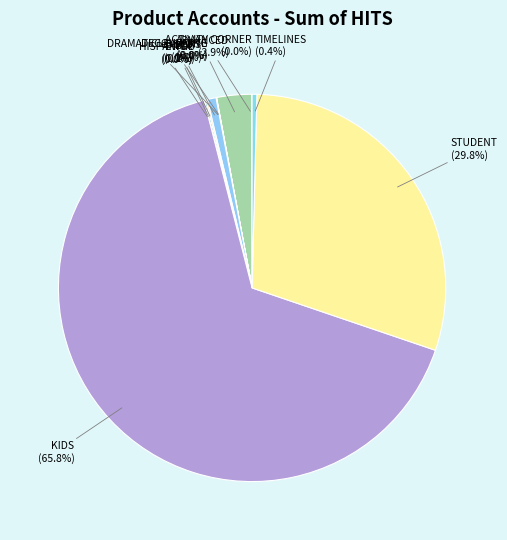

Which slice is the largest?

KIDS